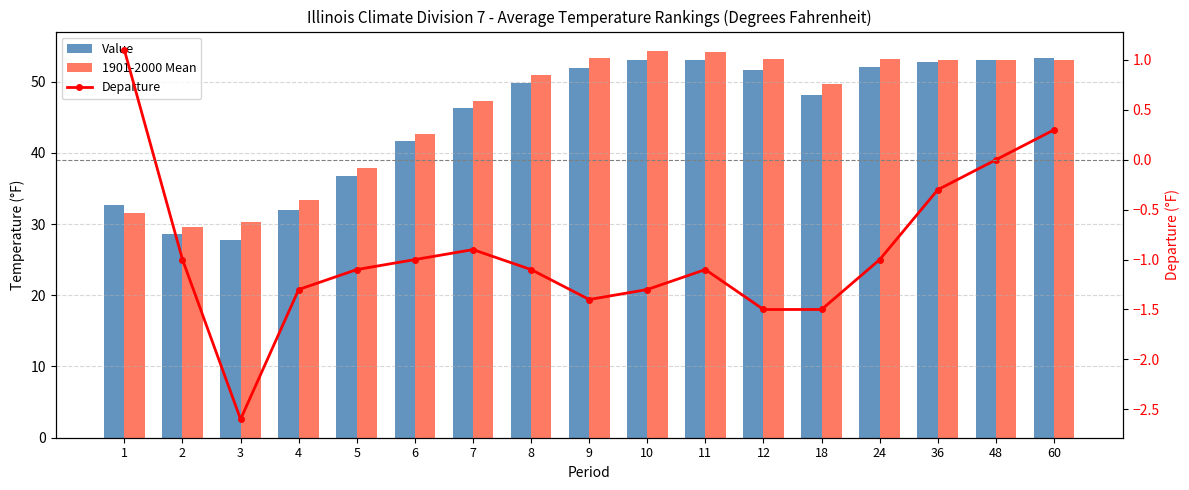

What are all the series names shown in the legend?

Value, 1901-2000 Mean, Departure